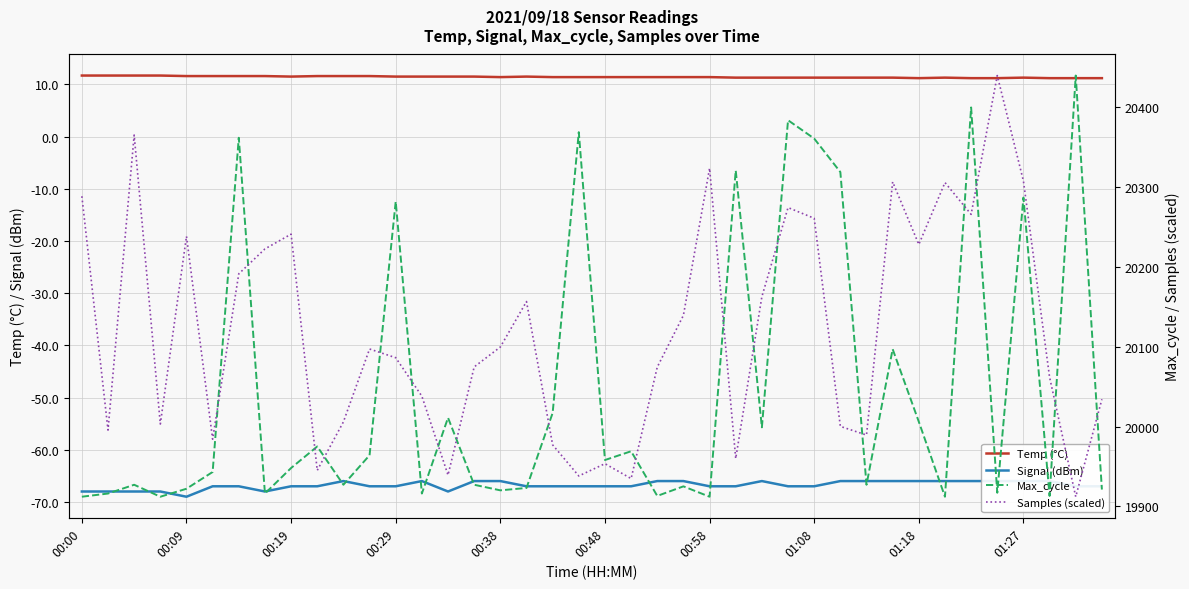

Which series has the largest range (max minus min)?

Max_cycle